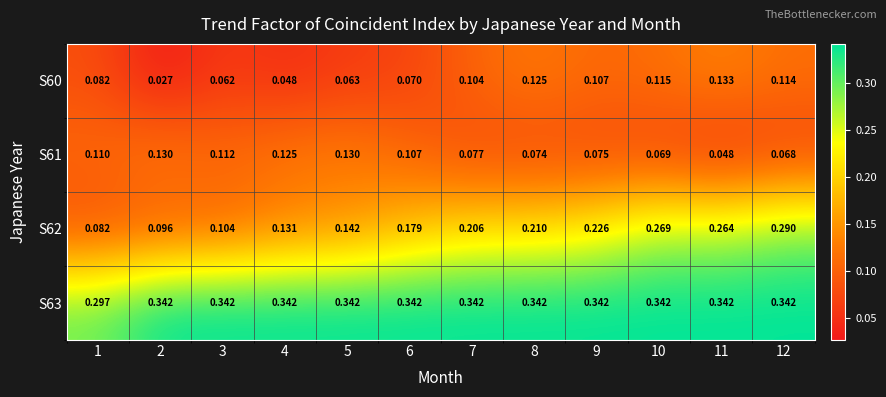

Is the value of S60 at 4 greater than the value of S63 at 10?

No